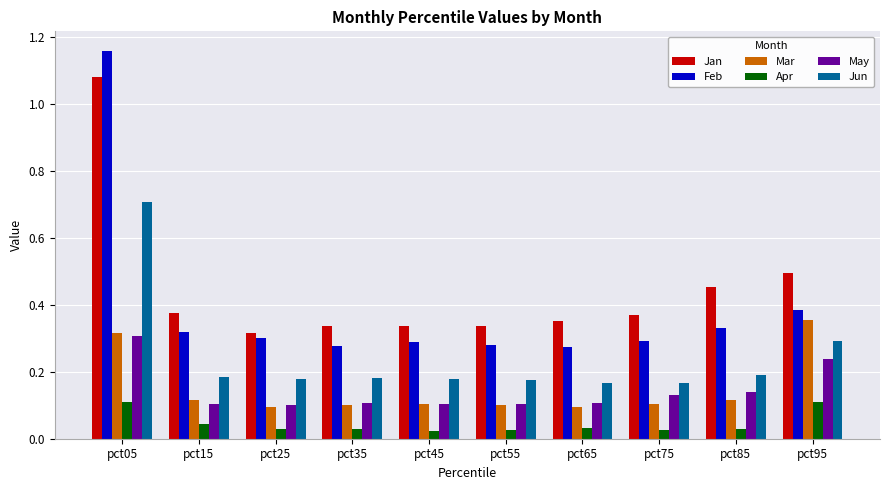

Which series has the largest total across all categories?

Jan